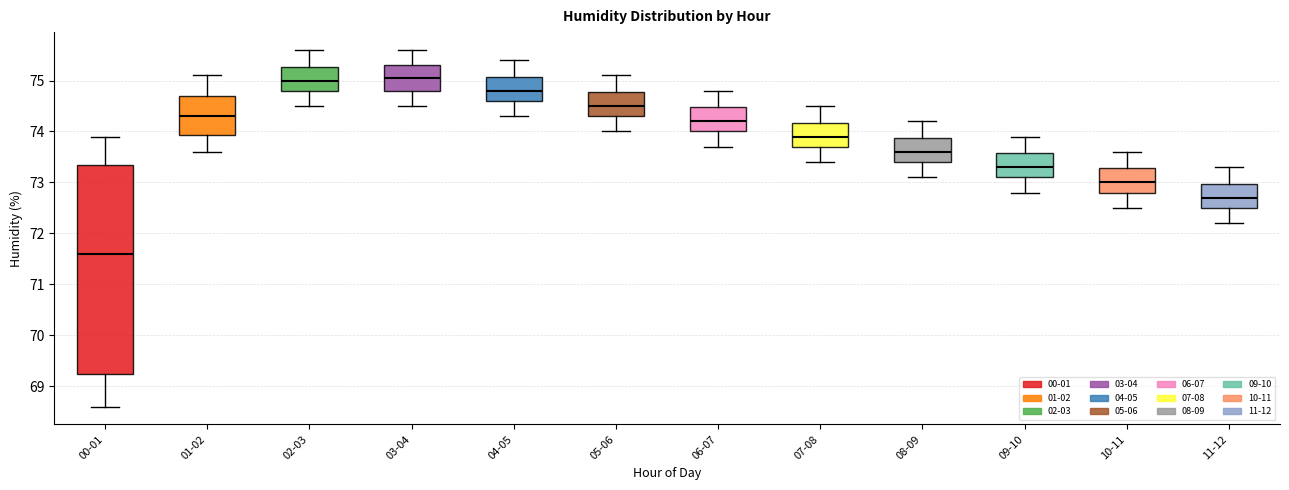

Which box has the lowest median line?

00-01